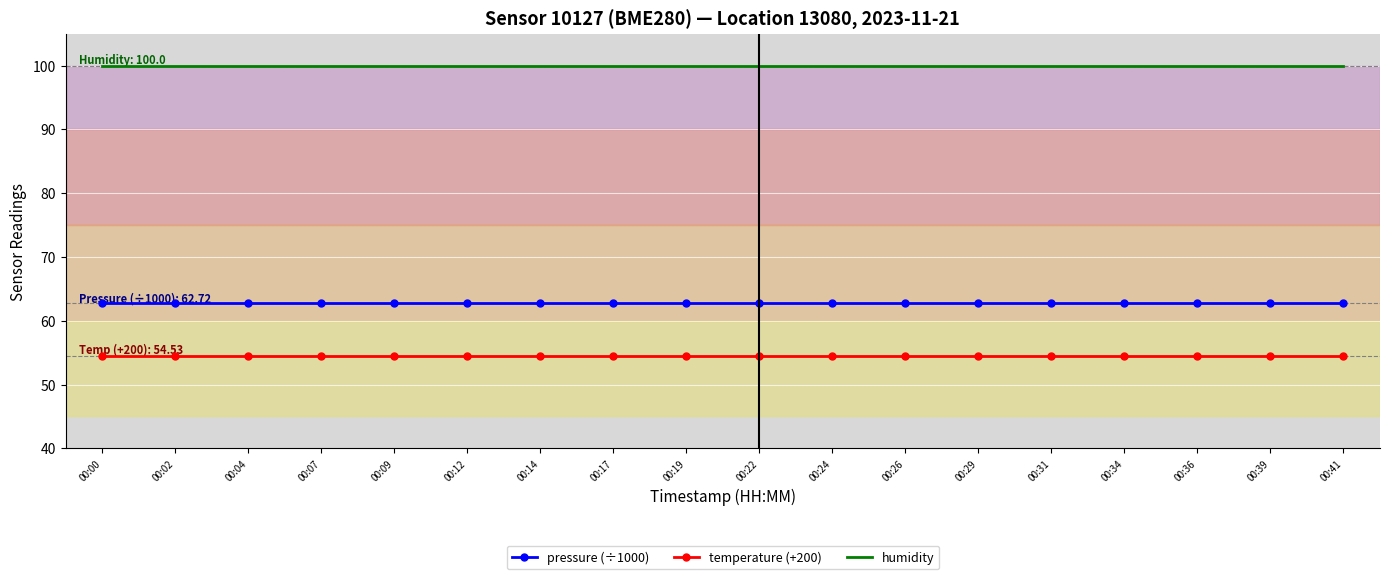

Reading left to right, list all the values displayed in this chart.

pressure (÷1000): 62.7	62.7	62.7	62.7	62.7	62.7	62.7	62.7	62.7	62.7	62.7	62.7	62.7	62.7	62.7	62.7	62.7	62.7
temperature (+200): 54.5	54.5	54.5	54.5	54.5	54.5	54.5	54.5	54.5	54.5	54.5	54.5	54.5	54.5	54.5	54.5	54.5	54.5
humidity: 100.0	100.0	100.0	100.0	100.0	100.0	100.0	100.0	100.0	100.0	100.0	100.0	100.0	100.0	100.0	100.0	100.0	100.0